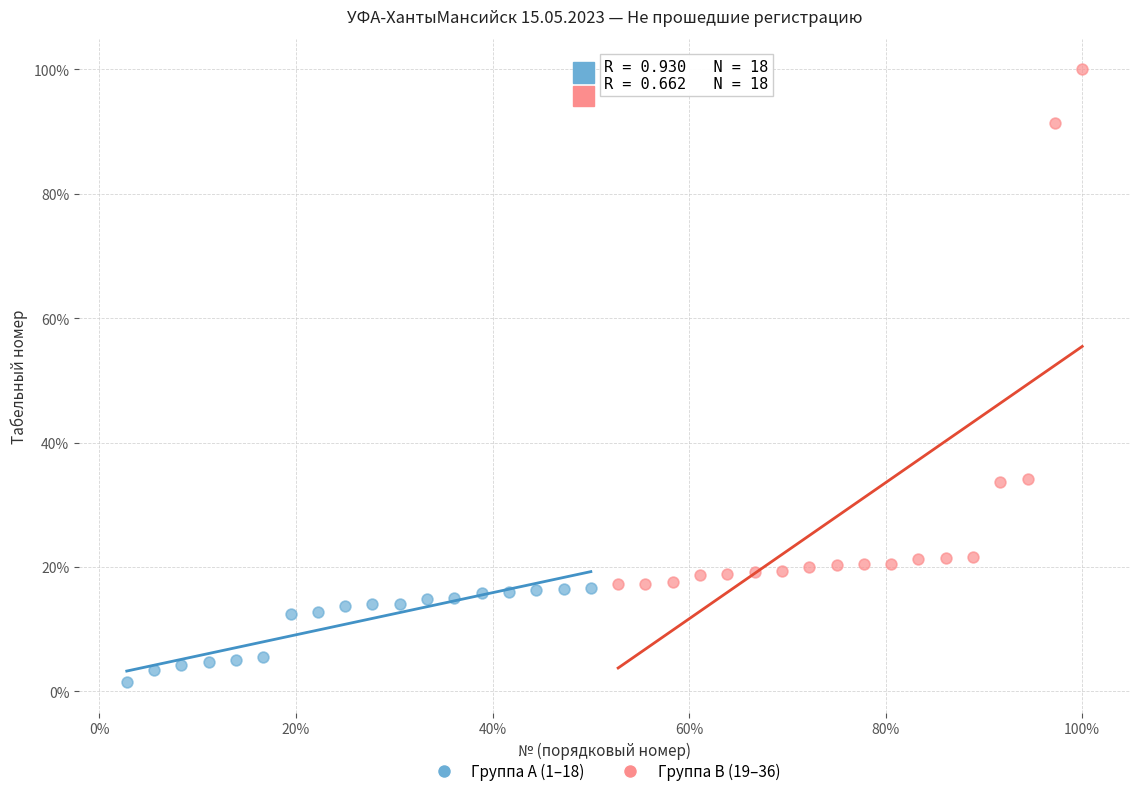

Which series has the largest Y range (max minus min)?

Группа B (19–36)